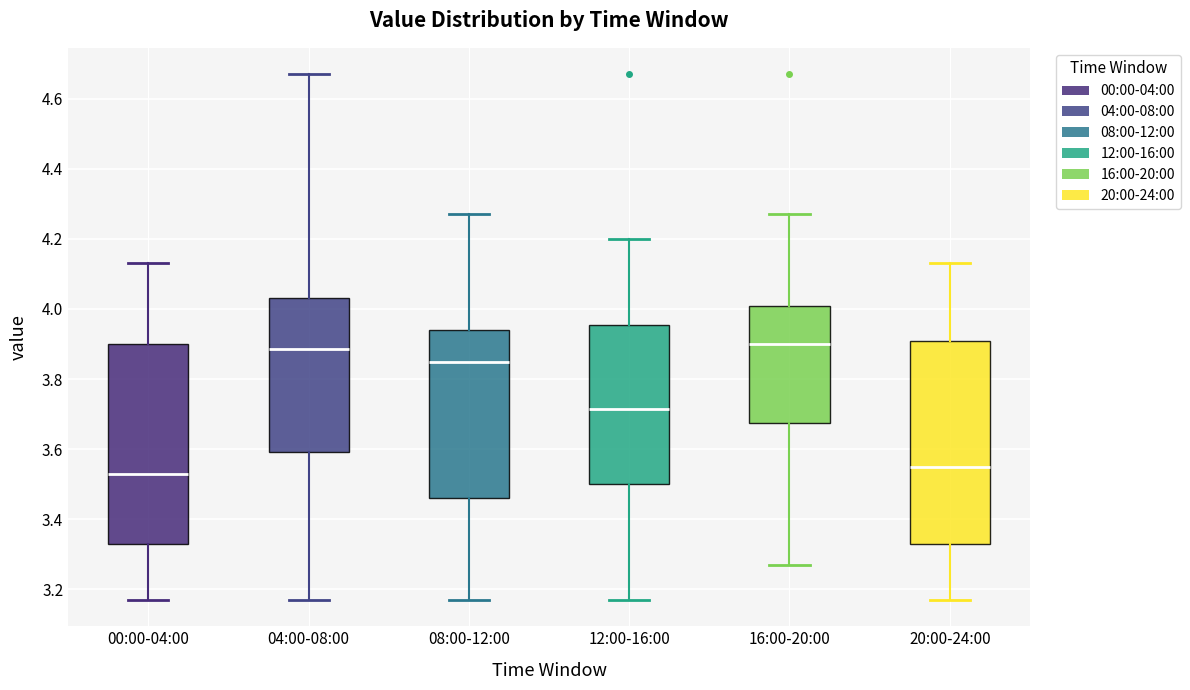

Reading left to right, transcribe this box plot: for each box, give where its median line is, the range the box spans, and where its two whiskers end, as read against the y-axis. The values are not printed on the chart, so give them approximately, as read against the axis.

00:00-04:00: median 3.54, box 3.34 to 3.90, whiskers 3.18 to 4.14
04:00-08:00: median 3.88, box 3.60 to 4.04, whiskers 3.18 to 4.68
08:00-12:00: median 3.86, box 3.46 to 3.94, whiskers 3.18 to 4.28
12:00-16:00: median 3.72, box 3.50 to 3.96, whiskers 3.18 to 4.20
16:00-20:00: median 3.90, box 3.68 to 4.00, whiskers 3.28 to 4.28
20:00-24:00: median 3.56, box 3.34 to 3.90, whiskers 3.18 to 4.14